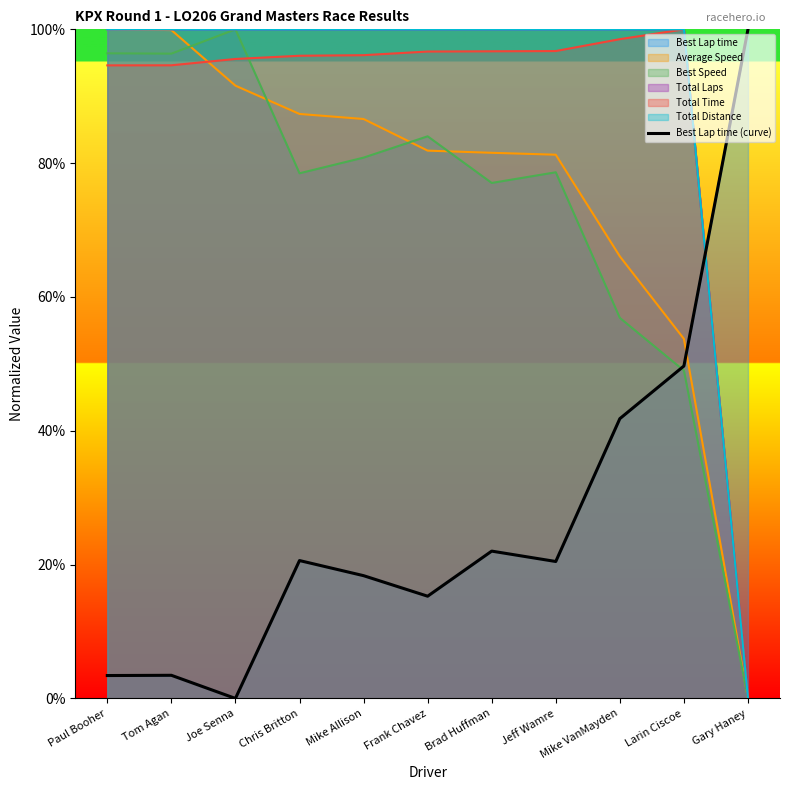

Where is the first local minimum?

Joe Senna